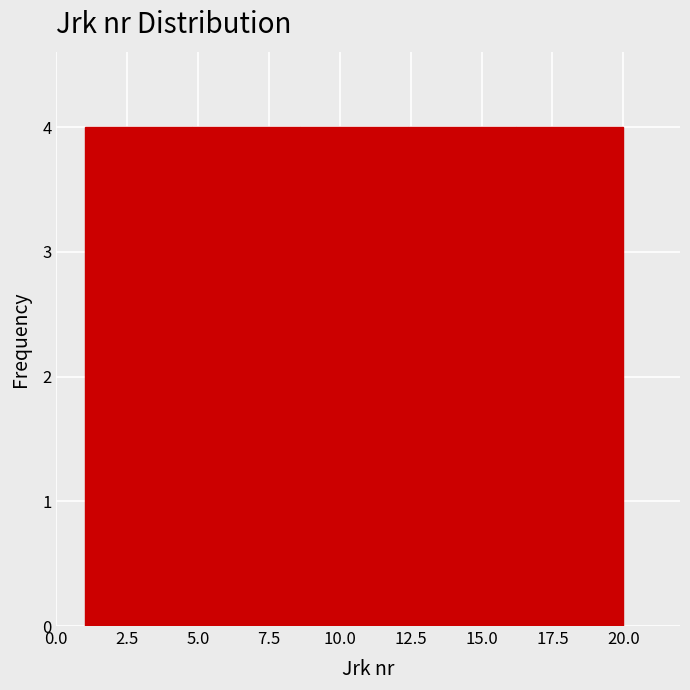

How tall is the bar that spans 12.4 to 16.2 on the x-axis? Neither the bar edges nor the heights are printed on the chart, so give them approximately, as read against the axes.

4